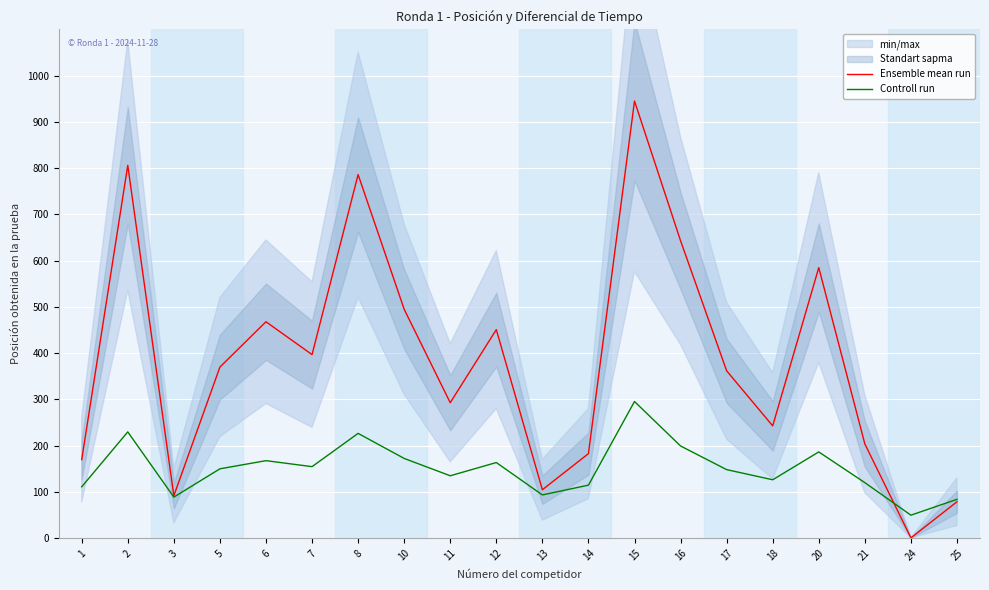

What is the sum of the Ensemble mean run values at 7 and 13?

502.0